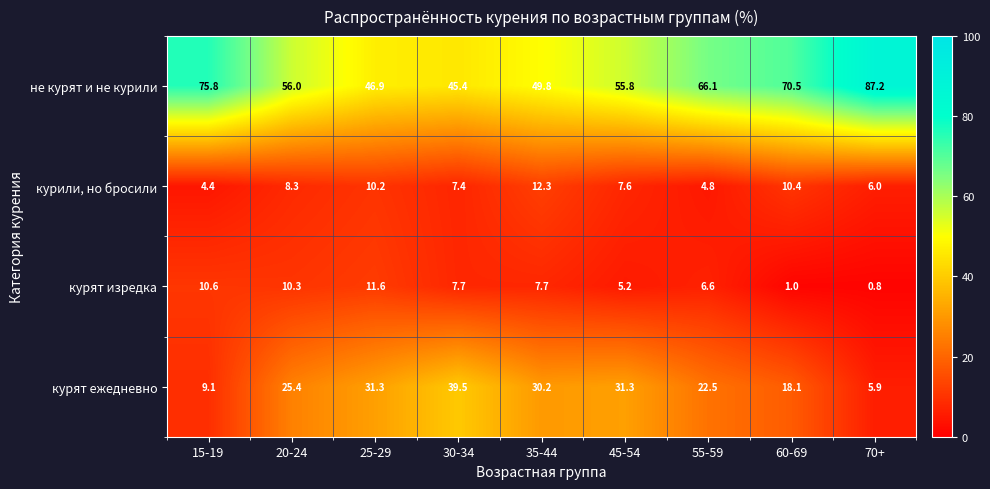

Is the value of курят ежедневно at 70+ greater than the value of курят изредка at 30-34?

No